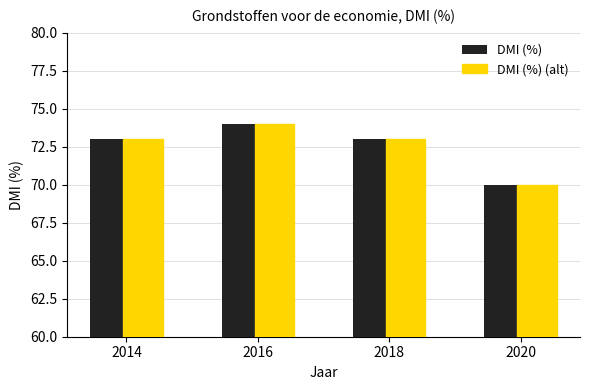

What value does the DMI (%) (alt) series have at 2018?

73